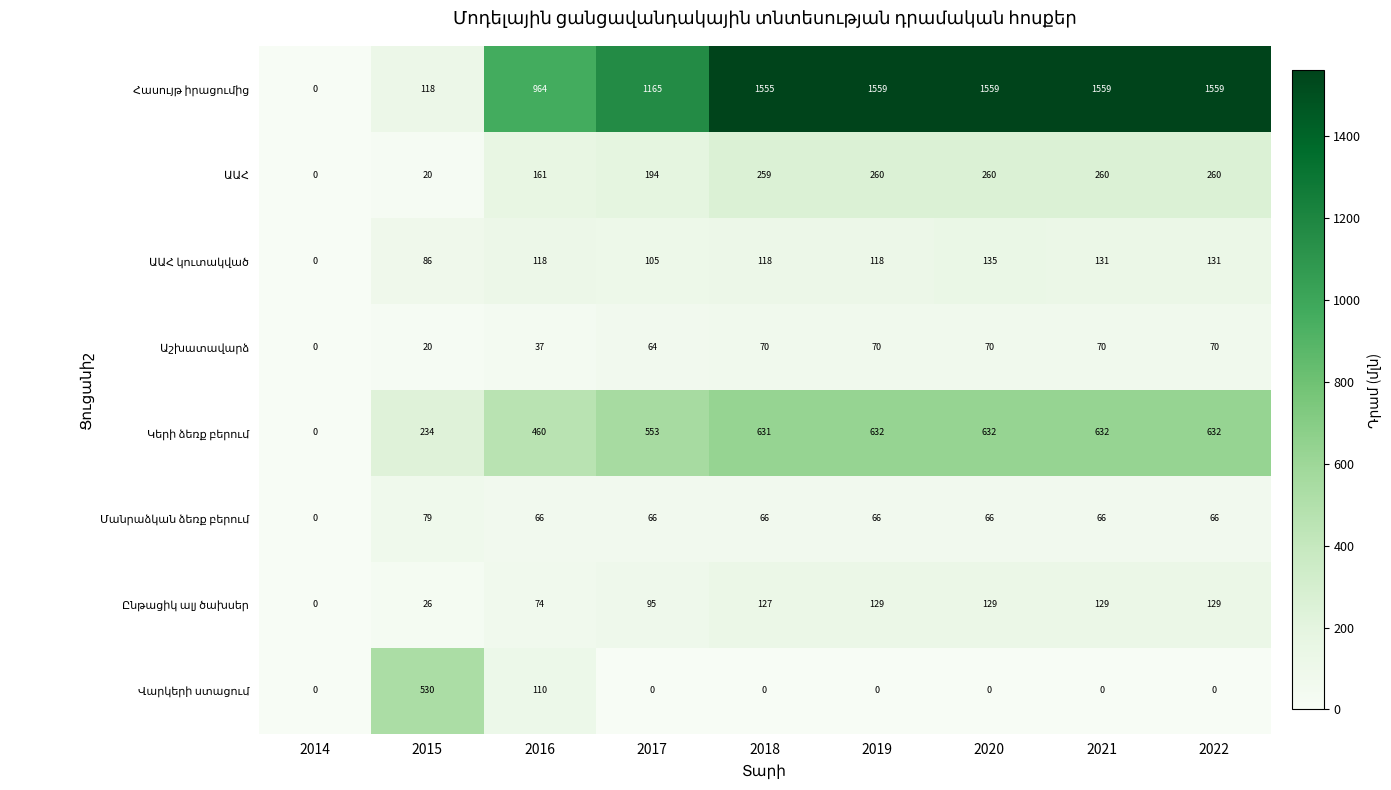

How many series are shown in this chart?

8